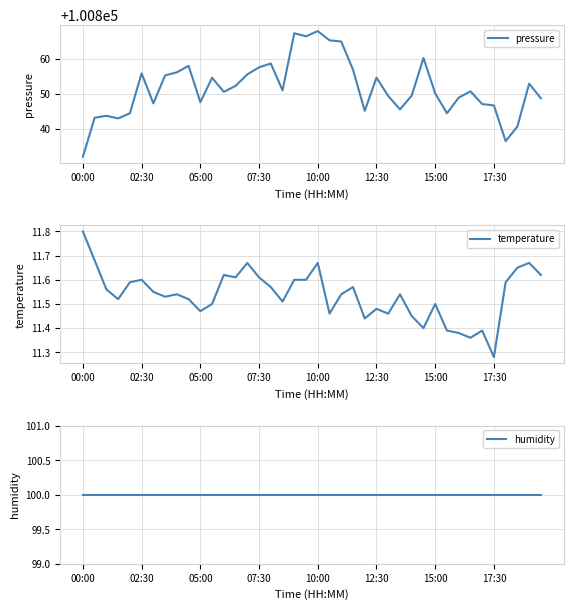

Which series has the largest range (max minus min)?

pressure